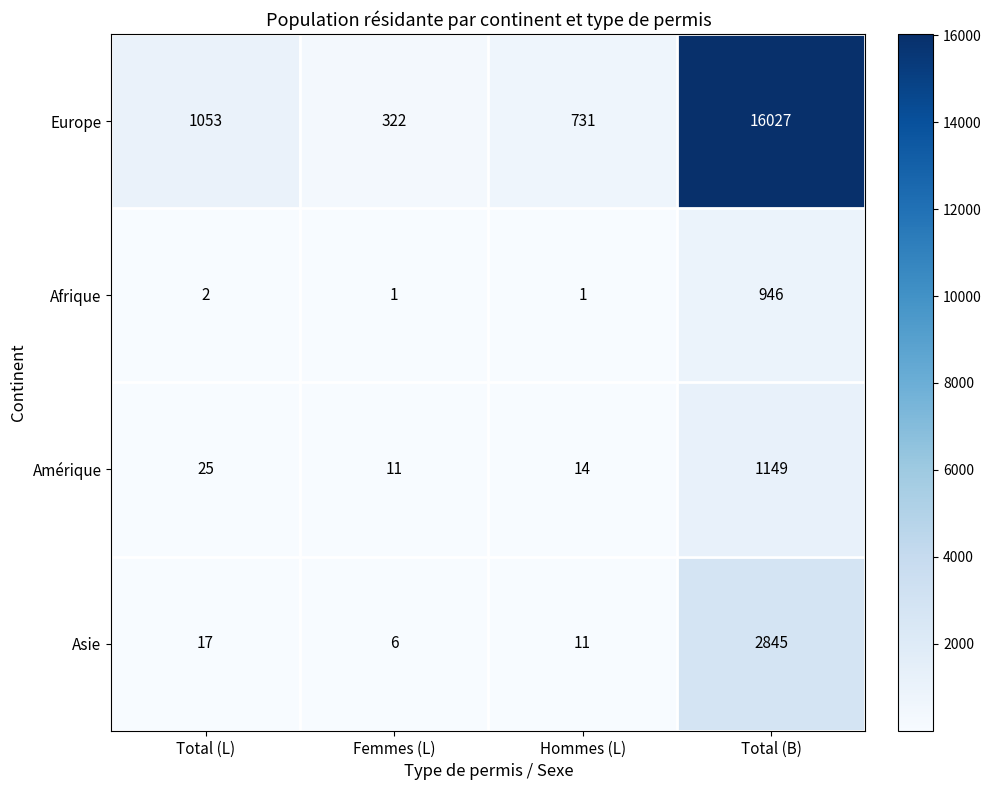

The Afrique series shows 1 at Hommes (L). True or false?

True